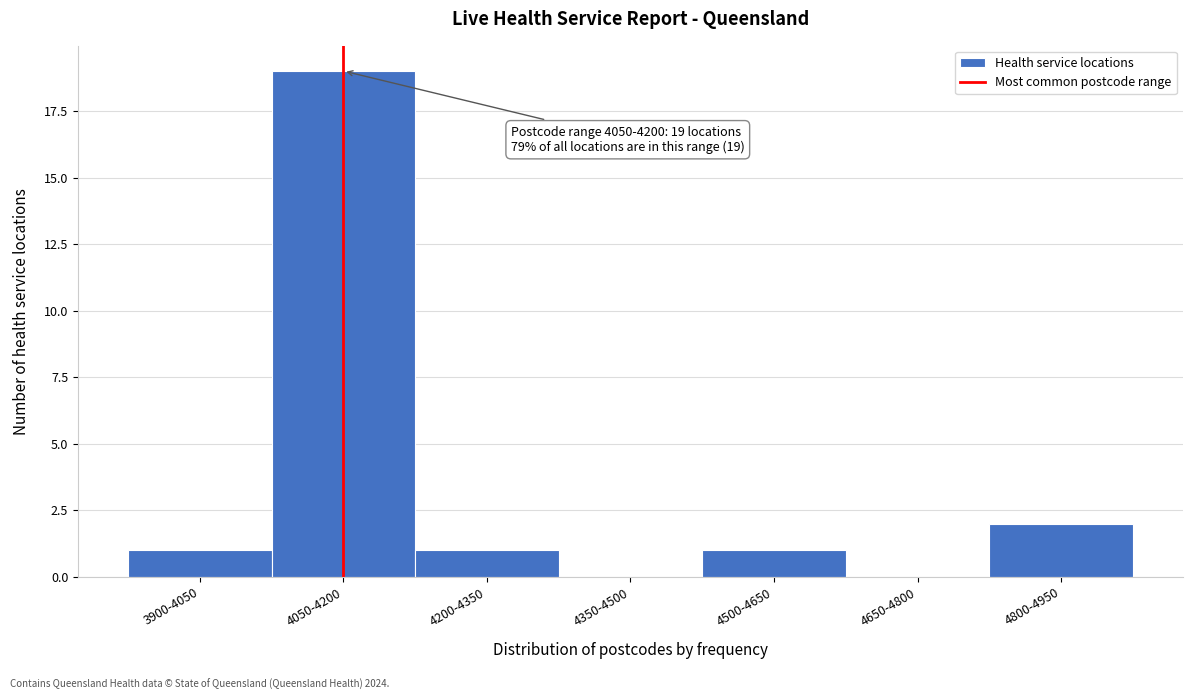

Reading right to left, list all the values displayed in this chart.

4800-4950=2	4650-4800=0	4500-4650=1	4350-4500=0	4200-4350=1	4050-4200=19	3900-4050=1